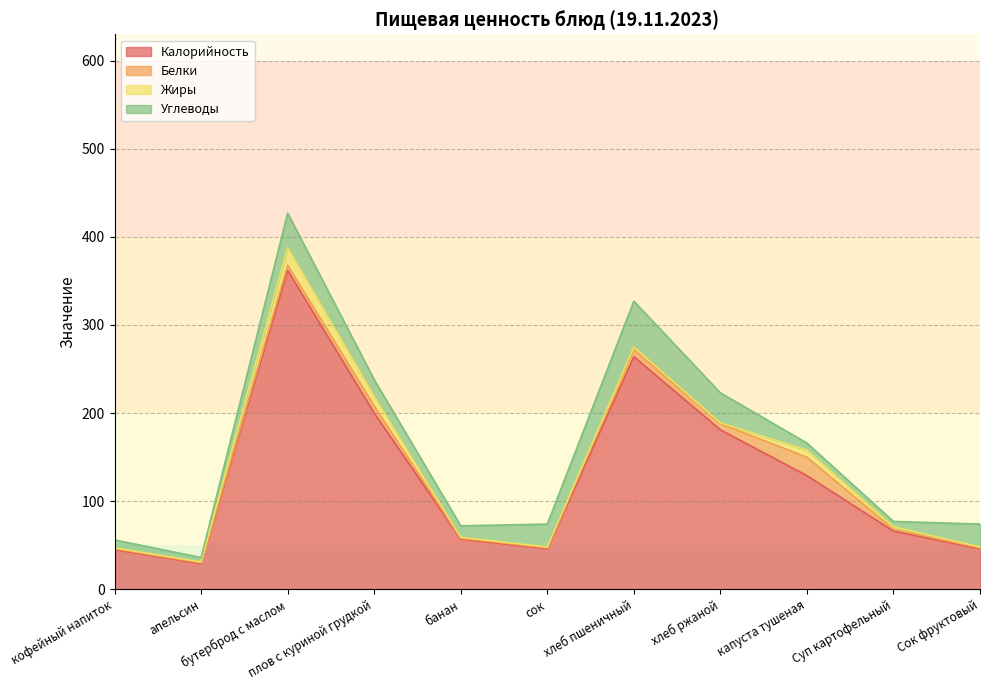

What is the difference between the maximum and minimum values in the Калорийность series?

333